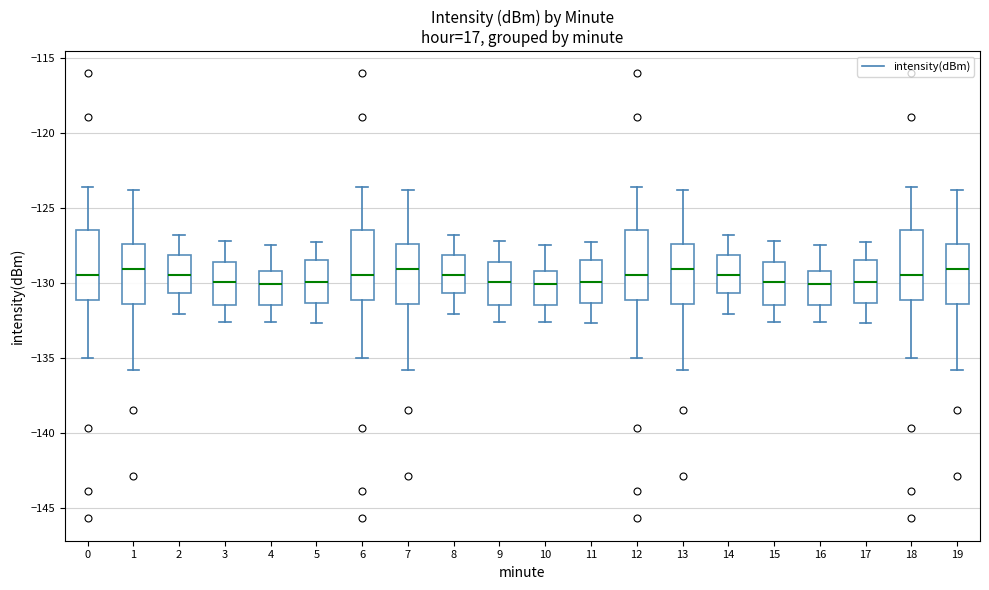

Reading left to right, read every box against the y-axis: the position of its median line, the range the box covers, and the ends of its whiskers. The values are not printed on the chart, so give them approximately, as read against the axis.

0: median -129.5, box -131.0 to -126.5, whiskers -135.0 to -123.5
1: median -129.0, box -131.5 to -127.5, whiskers -136.0 to -124.0
2: median -129.5, box -130.5 to -128.0, whiskers -132.0 to -127.0
3: median -130.0, box -131.5 to -128.5, whiskers -132.5 to -127.0
4: median -130.0, box -131.5 to -129.0, whiskers -132.5 to -127.5
5: median -130.0, box -131.5 to -128.5, whiskers -132.5 to -127.5
6: median -129.5, box -131.0 to -126.5, whiskers -135.0 to -123.5
7: median -129.0, box -131.5 to -127.5, whiskers -136.0 to -124.0
8: median -129.5, box -130.5 to -128.0, whiskers -132.0 to -127.0
9: median -130.0, box -131.5 to -128.5, whiskers -132.5 to -127.0
10: median -130.0, box -131.5 to -129.0, whiskers -132.5 to -127.5
11: median -130.0, box -131.5 to -128.5, whiskers -132.5 to -127.5
12: median -129.5, box -131.0 to -126.5, whiskers -135.0 to -123.5
13: median -129.0, box -131.5 to -127.5, whiskers -136.0 to -124.0
14: median -129.5, box -130.5 to -128.0, whiskers -132.0 to -127.0
15: median -130.0, box -131.5 to -128.5, whiskers -132.5 to -127.0
16: median -130.0, box -131.5 to -129.0, whiskers -132.5 to -127.5
17: median -130.0, box -131.5 to -128.5, whiskers -132.5 to -127.5
18: median -129.5, box -131.0 to -126.5, whiskers -135.0 to -123.5
19: median -129.0, box -131.5 to -127.5, whiskers -136.0 to -124.0